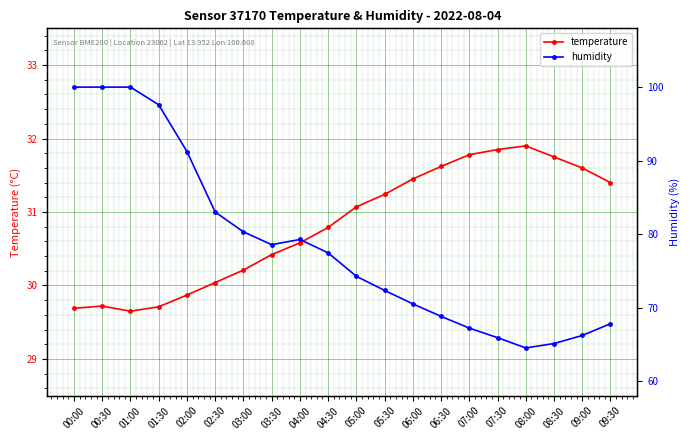

At how many categories does at least one series exceed 76?

10